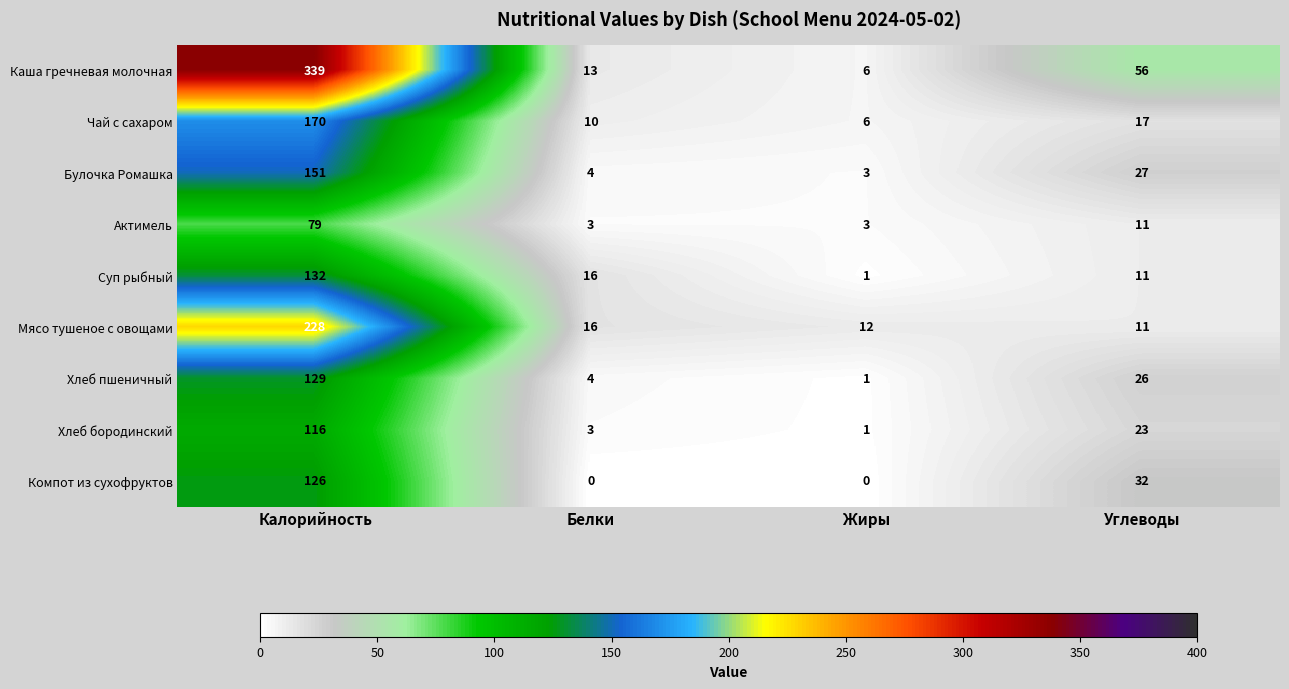

The value of Актимель at Жиры is 5. True or false?

False